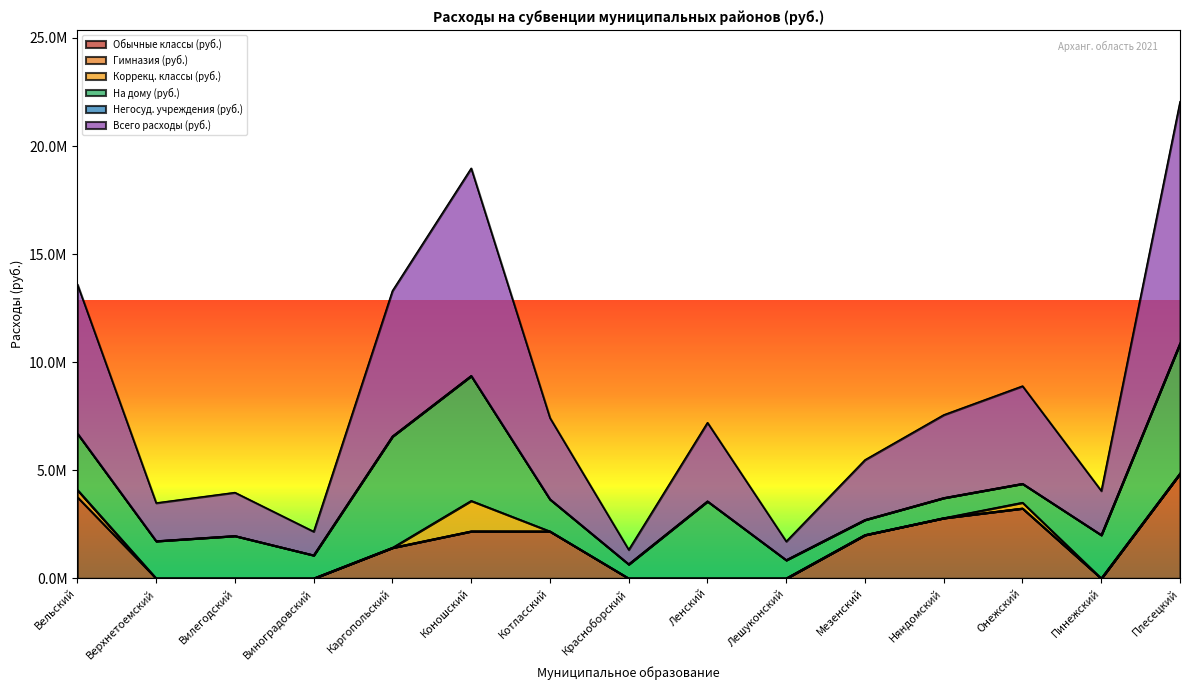

In Коррекц. классы (руб.), how many points are higher than both neighbors (excluding endpoints)?

2